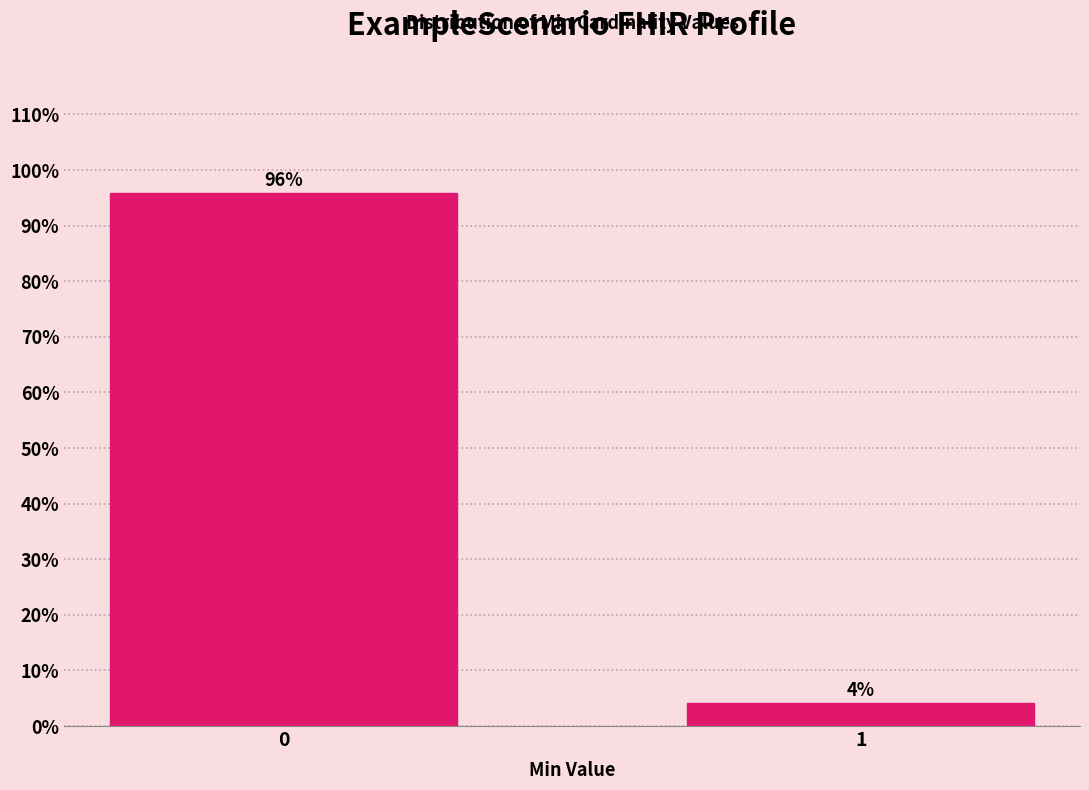

Is it true that the value at 0 is 95.8?

True